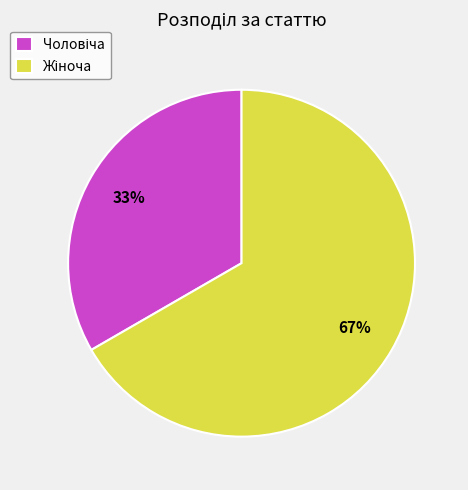

Count the number of slices in the pie.

2